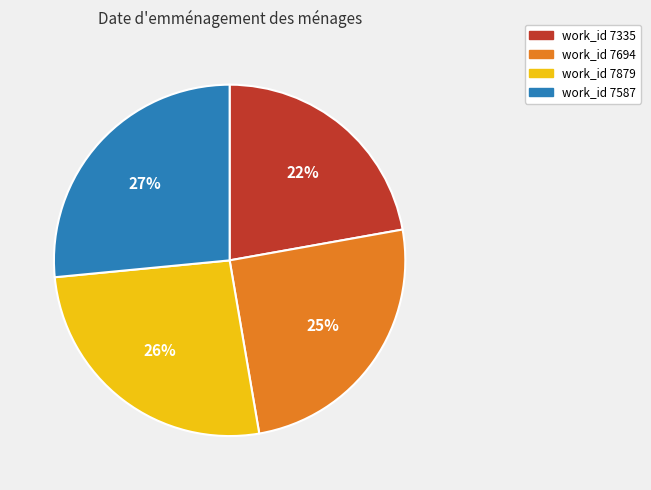

How many segments does this pie chart have?

4